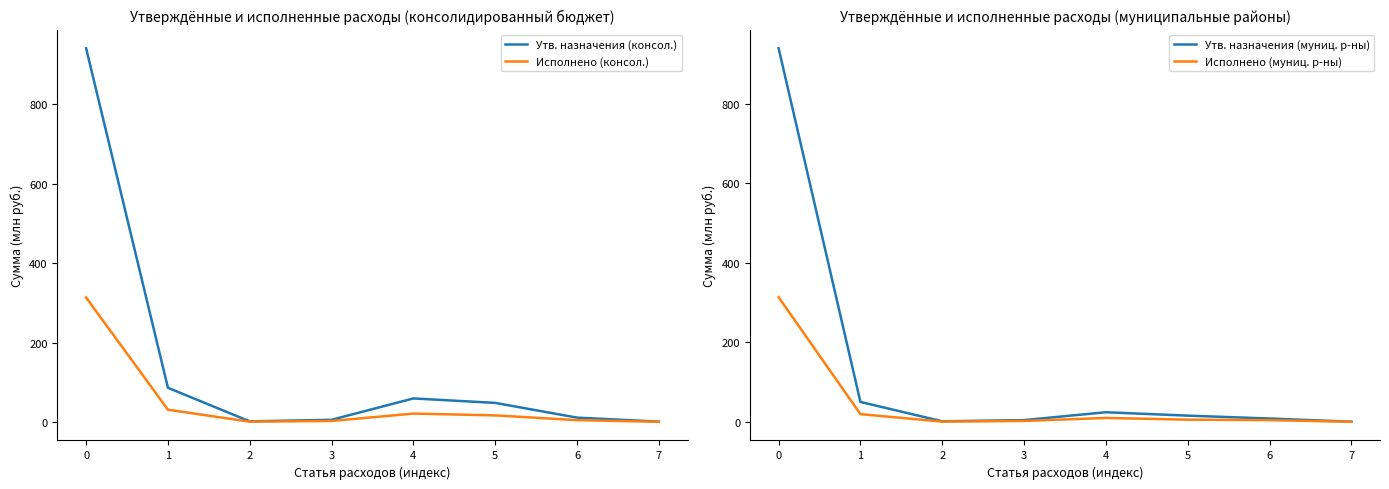

Where is the first local minimum for Исполнено (муниц. р-ны)?

2